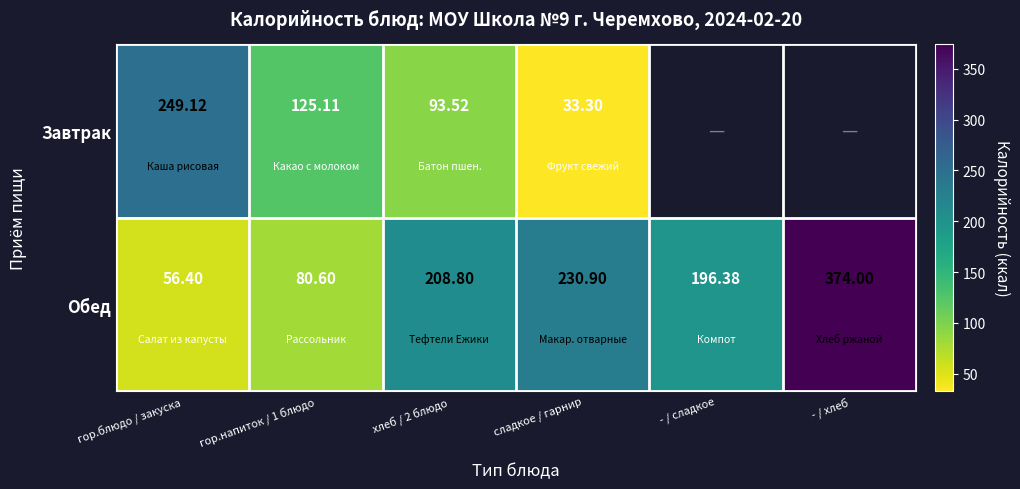

True or false: Обед has a value of 208.8 at хлеб / 2 блюдо.

True